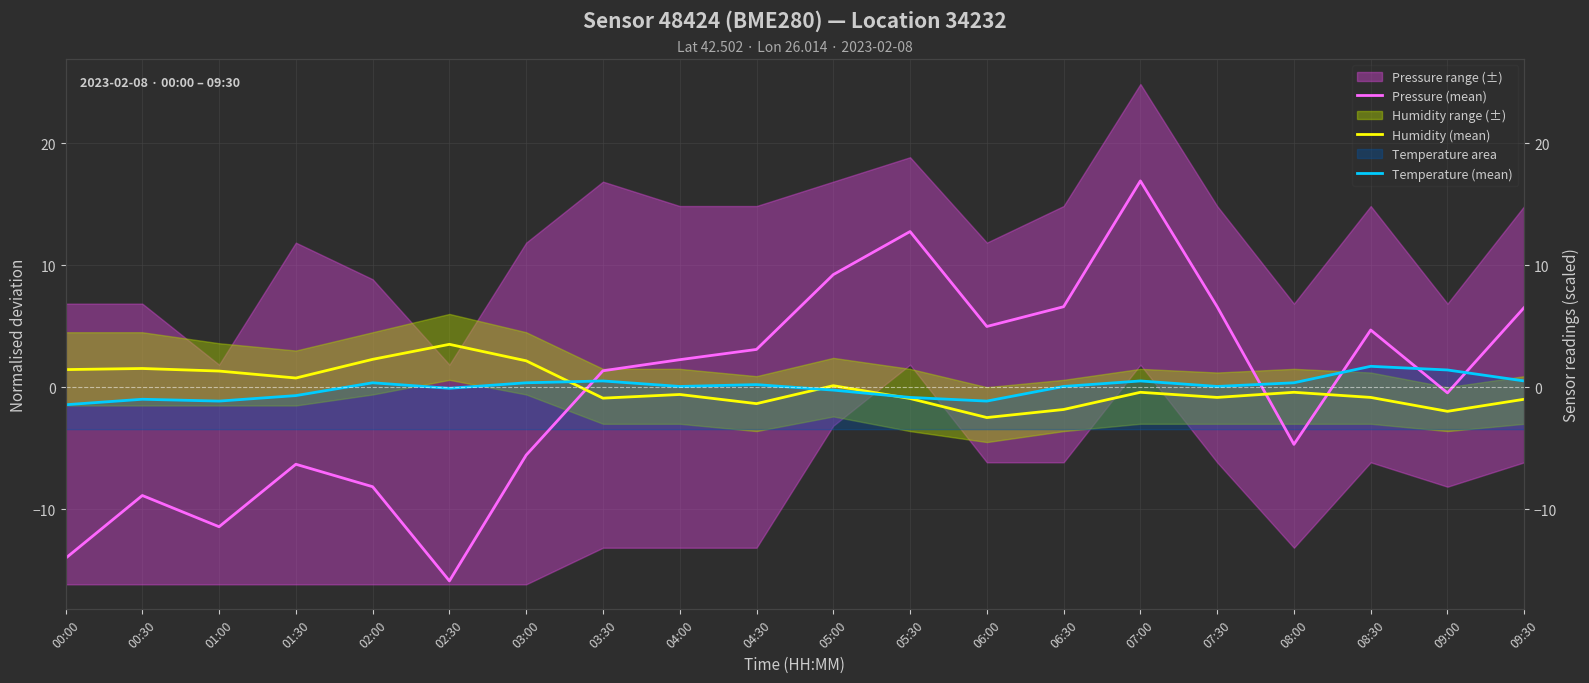

Reading left to right, list all the values displayed in this chart.

Pressure (mean): 00:00=-14.0	00:30=-8.9	01:00=-11.4	01:30=-6.3	02:00=-8.1	02:30=-15.9	03:00=-5.5	03:30=1.4	04:00=2.3	04:30=3.1	05:00=9.2	05:30=12.8	06:00=5.0	06:30=6.6	07:00=16.9	07:30=6.6	08:00=-4.7	08:30=4.7	09:00=-0.4	09:30=6.6
Humidity (mean): 00:00=1.5	00:30=1.6	01:00=1.3	01:30=0.8	02:00=2.3	02:30=3.5	03:00=2.2	03:30=-0.9	04:00=-0.6	04:30=-1.3	05:00=0.1	05:30=-0.9	06:00=-2.5	06:30=-1.8	07:00=-0.4	07:30=-0.8	08:00=-0.4	08:30=-0.8	09:00=-2.0	09:30=-1.0
Temperature (mean): 00:00=-1.4	00:30=-1.0	01:00=-1.1	01:30=-0.7	02:00=0.4	02:30=-0.1	03:00=0.4	03:30=0.5	04:00=0.1	04:30=0.2	05:00=-0.2	05:30=-0.8	06:00=-1.1	06:30=0.1	07:00=0.5	07:30=0.1	08:00=0.4	08:30=1.7	09:00=1.4	09:30=0.5